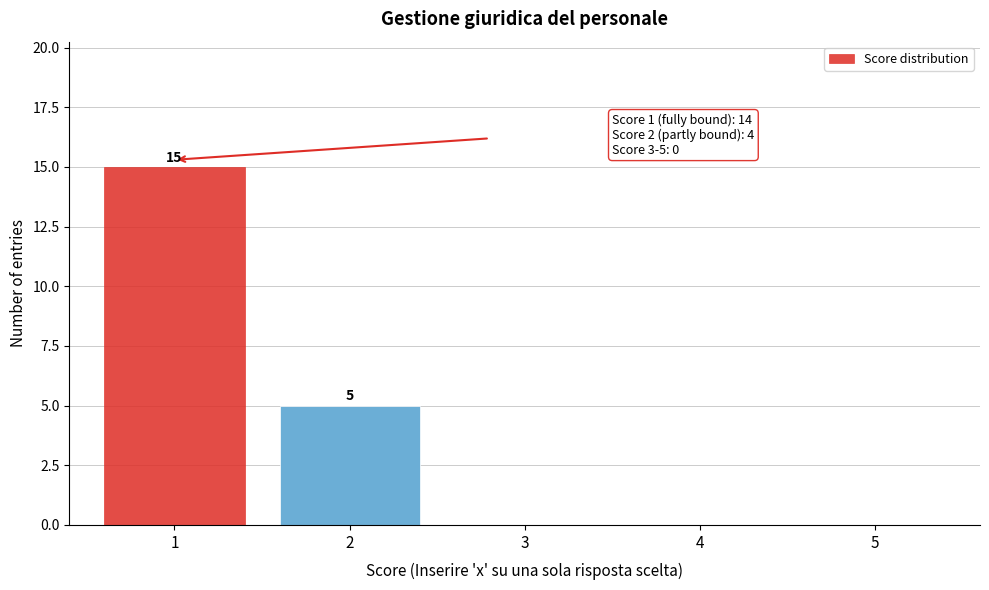

Reading right to left, what are all the values shown in this chart?

5=0	4=0	3=0	2=5	1=15